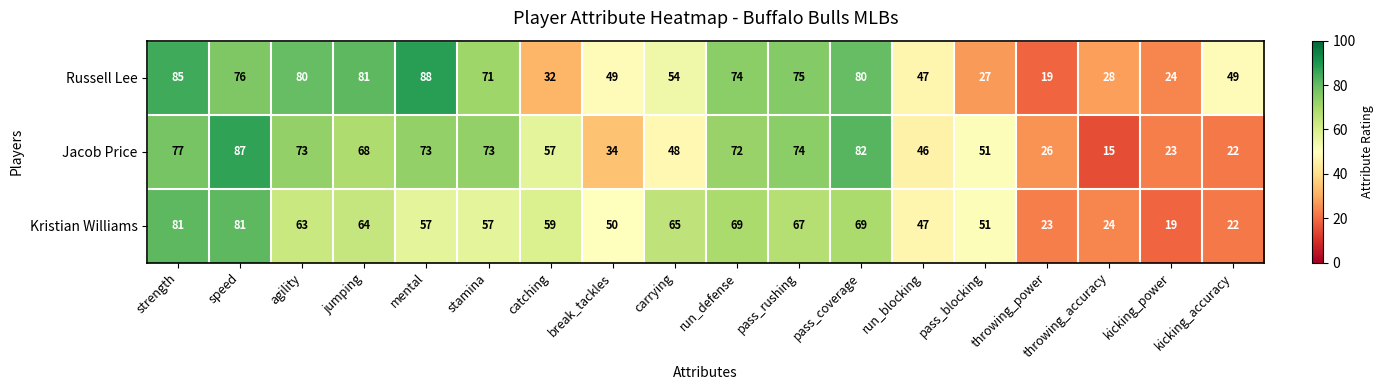

Count the number of categories in the chart.

18